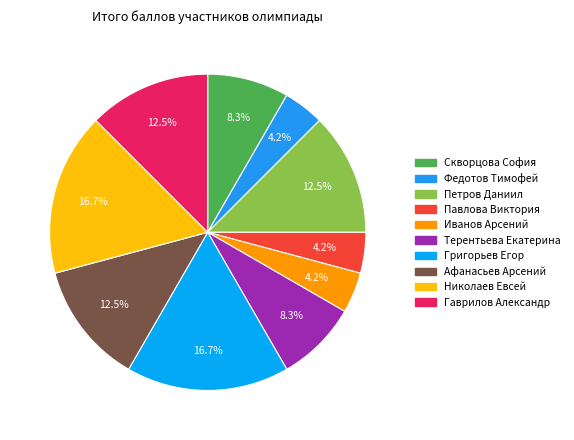

How many slices are in this pie chart?

10